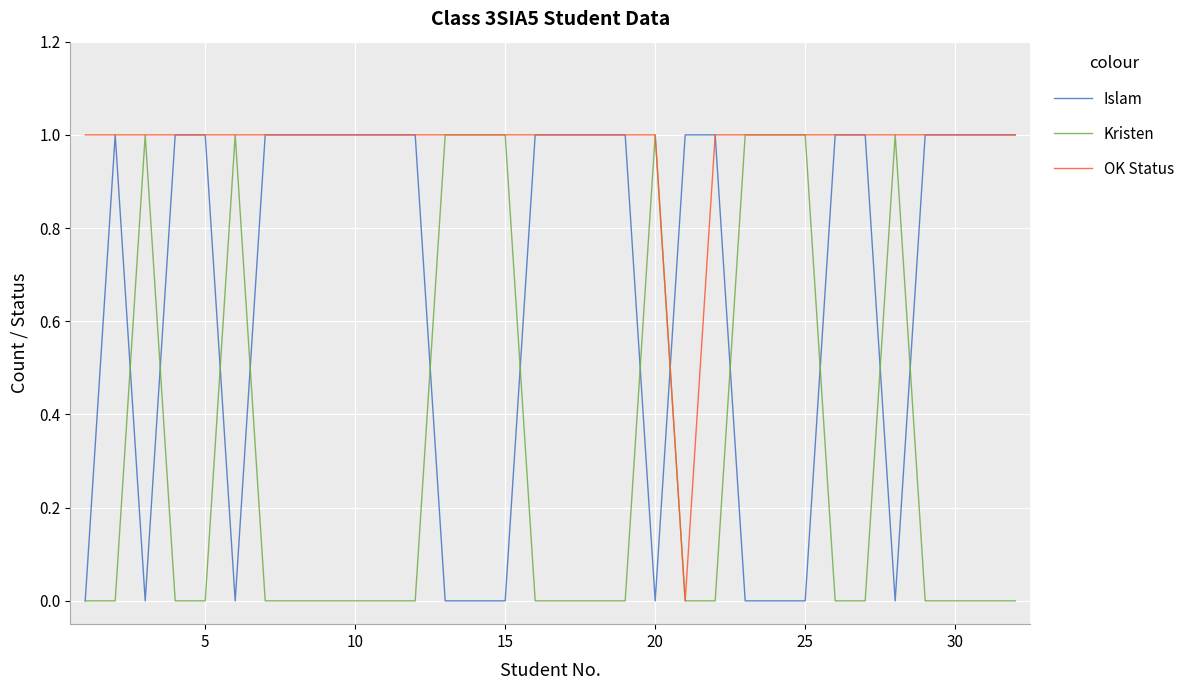

Which series has the largest total across all categories?

OK Status